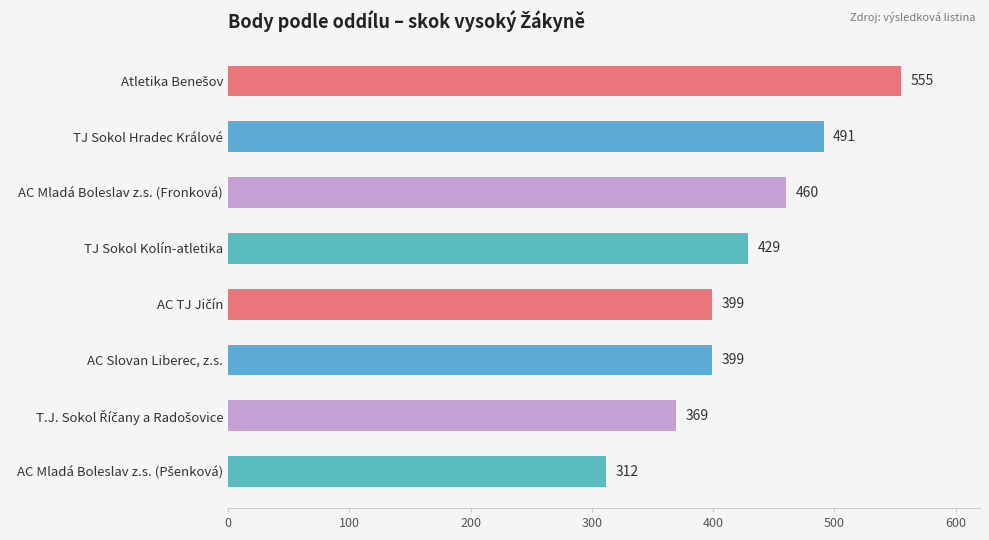

What is the label of the 3rd bar from the top?

AC Mladá Boleslav z.s. (Fronková)